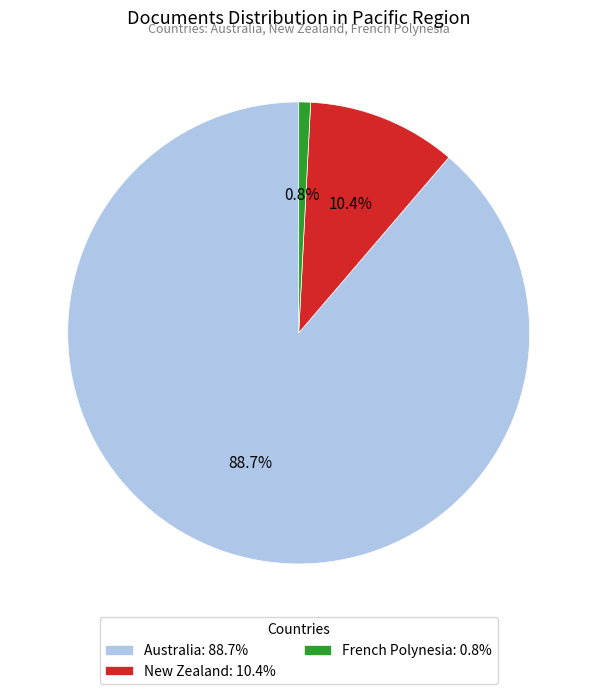

Does any single category account for the majority?

Yes